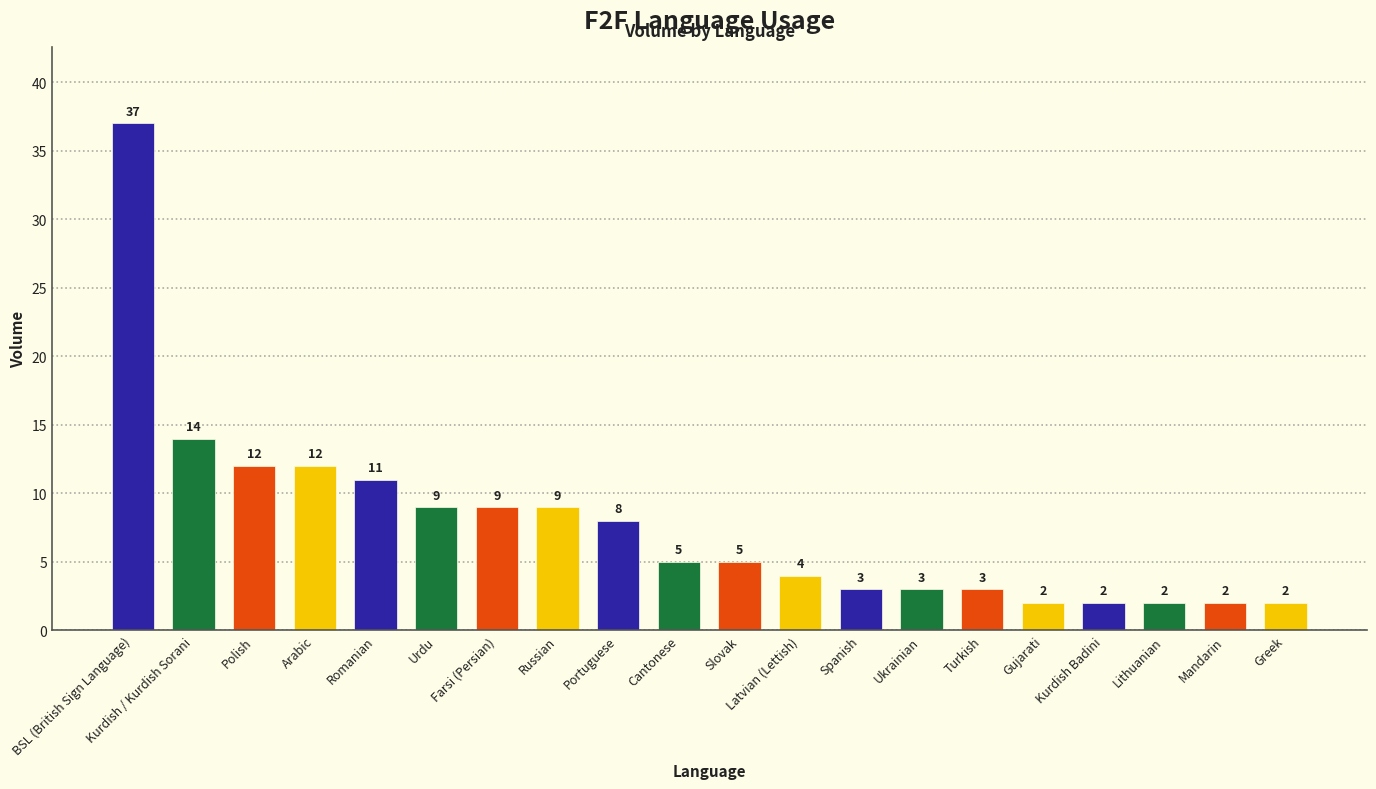

What is the sum of the values at Romanian and Gujarati?

13